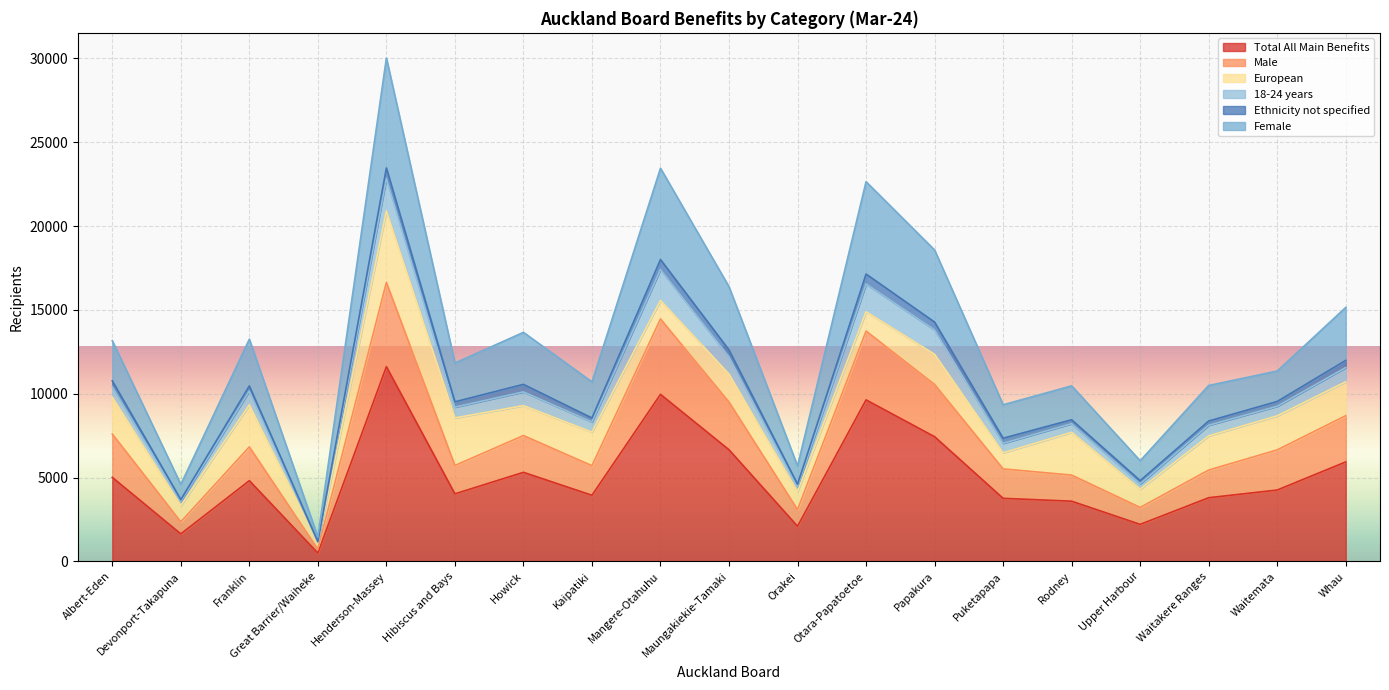

Is the value of Total All Main Benefits at Mangere-Otahuhu greater than the value of Female at Henderson-Massey?

No